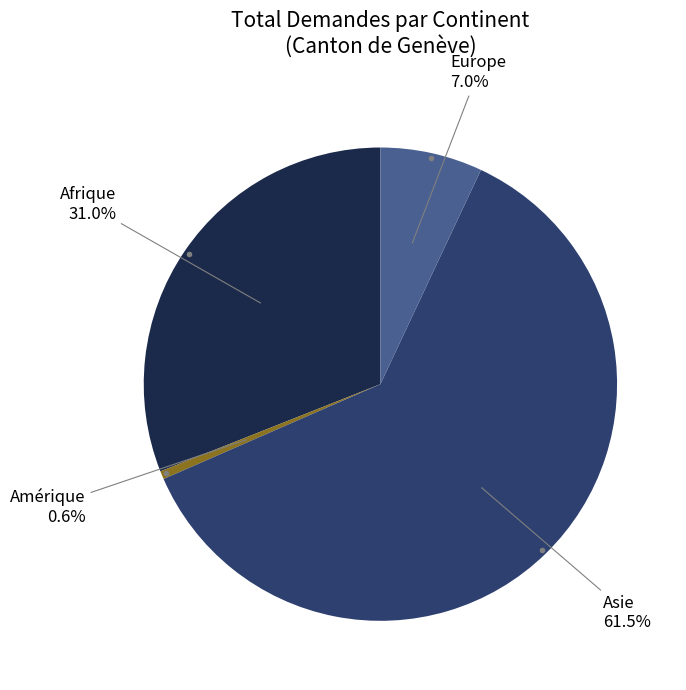

Is there a majority slice in this chart?

Yes